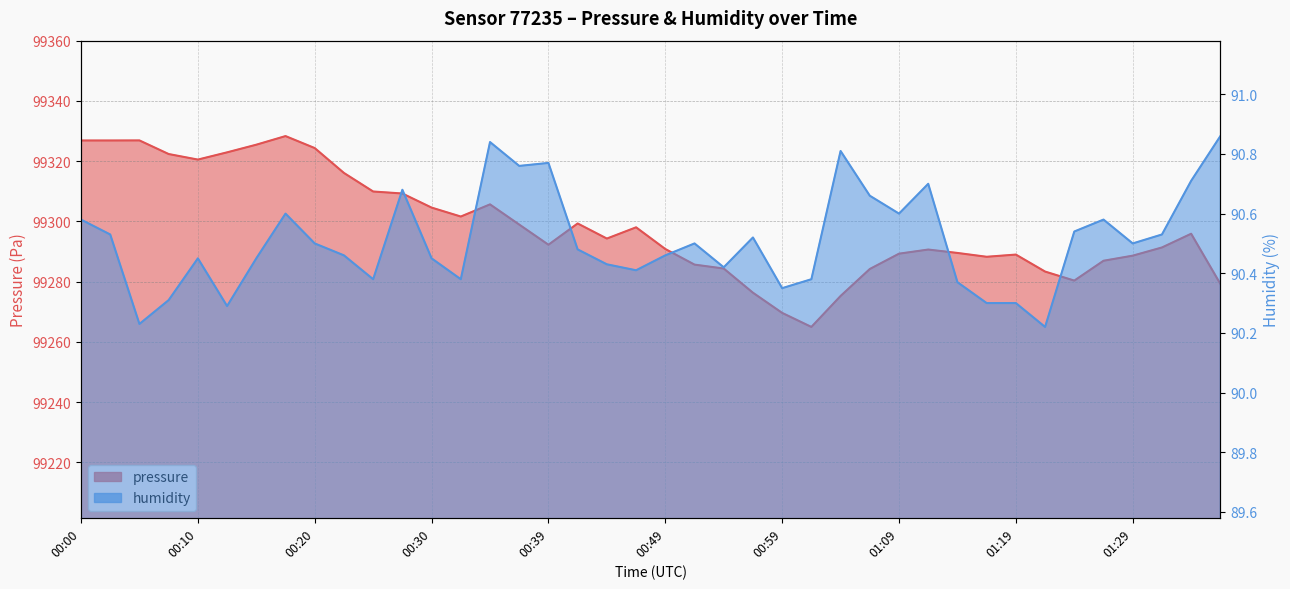

How many data points in pressure are above 99294?

20